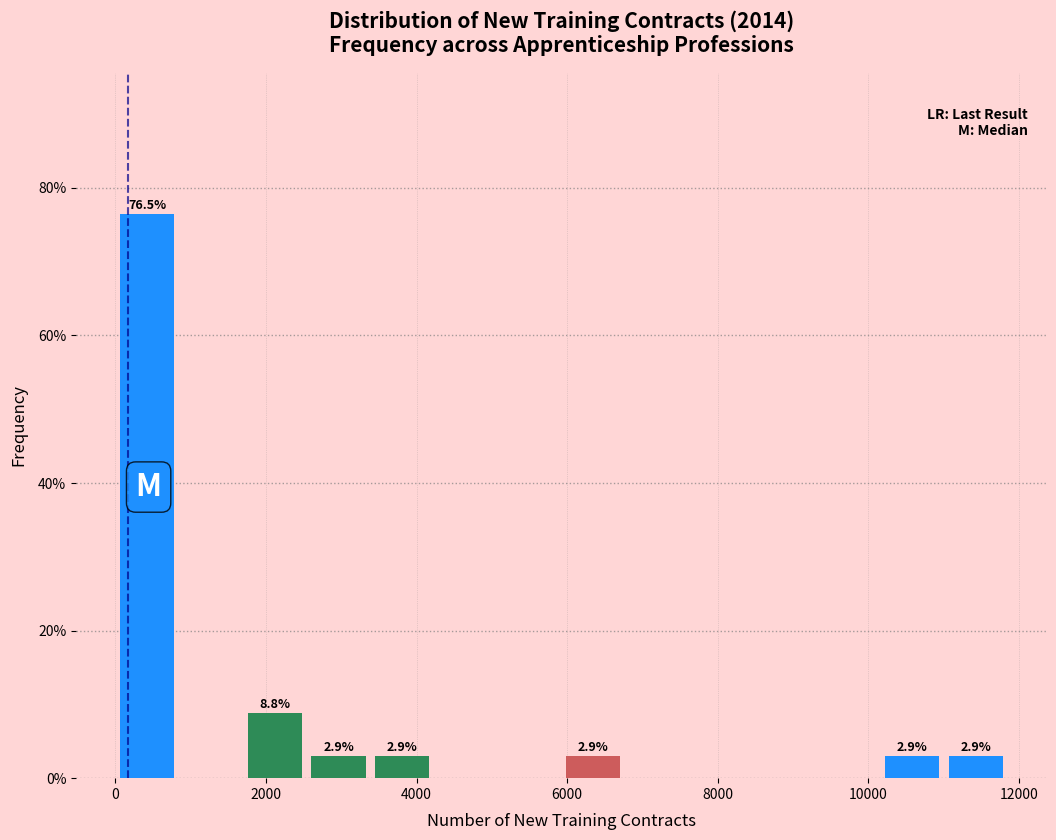

Which range on the x-axis has the tallest bar?

0 to 800